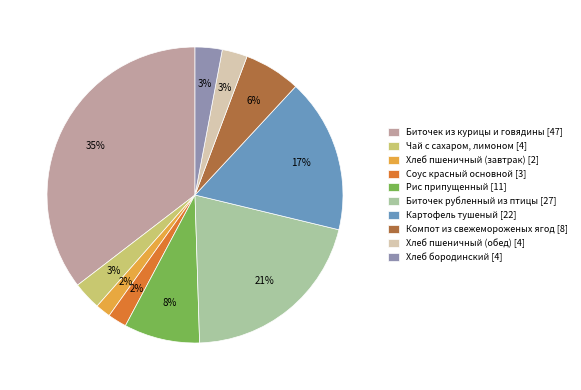

Count the number of slices in the pie.

10